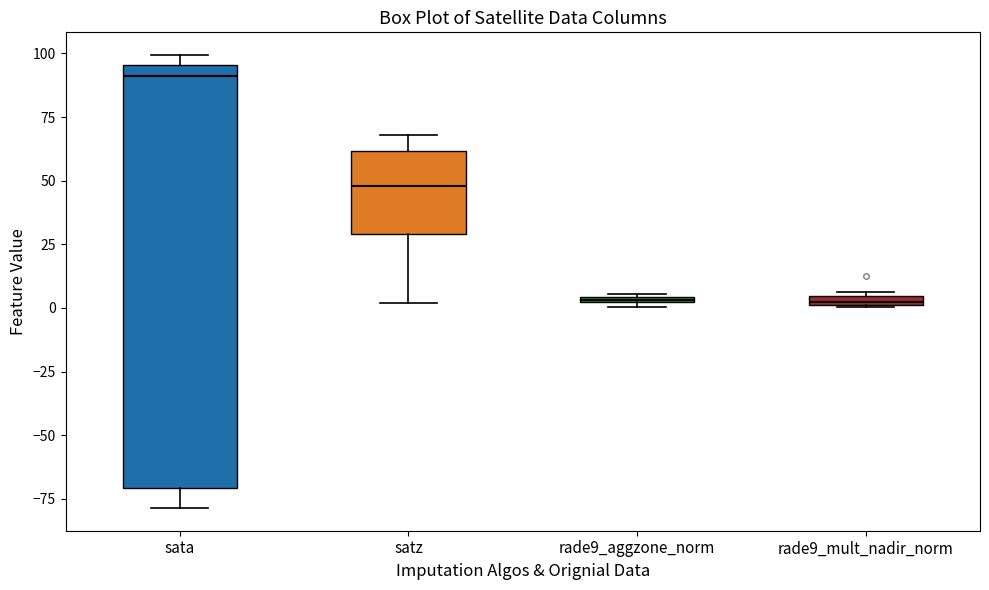

Which box has the highest median line?

sata